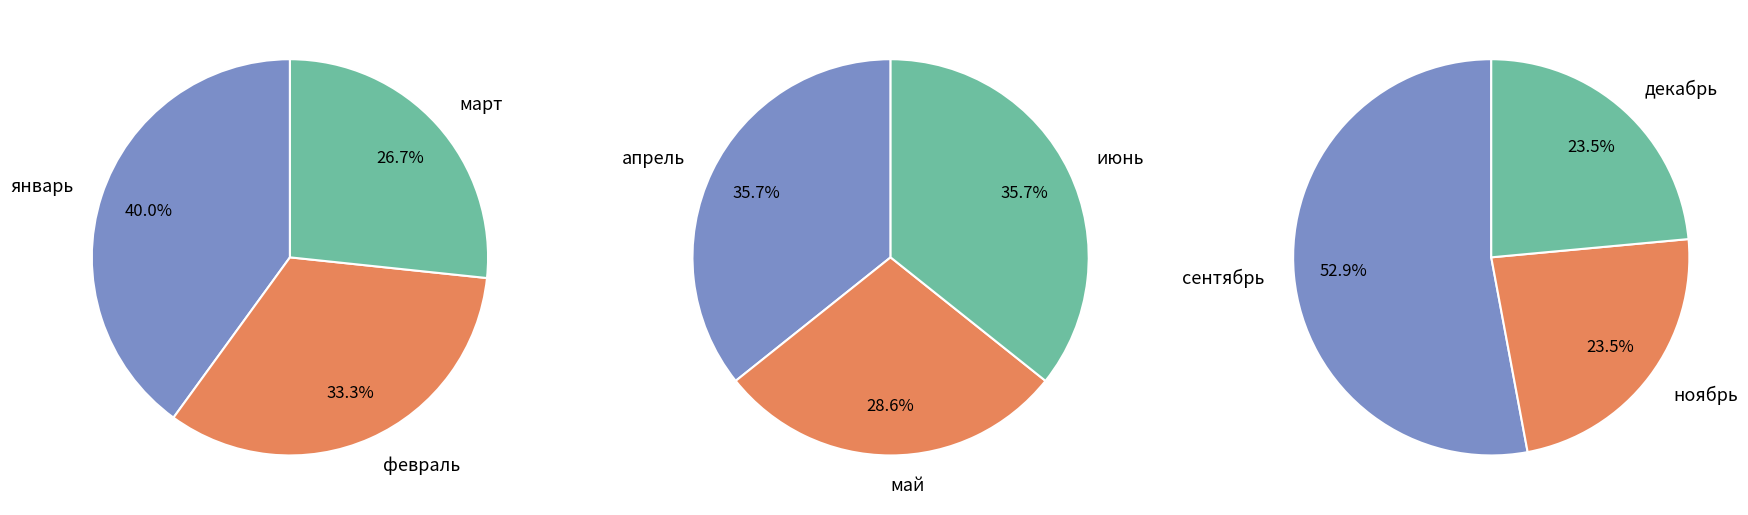

Is there a majority slice in this chart?

No